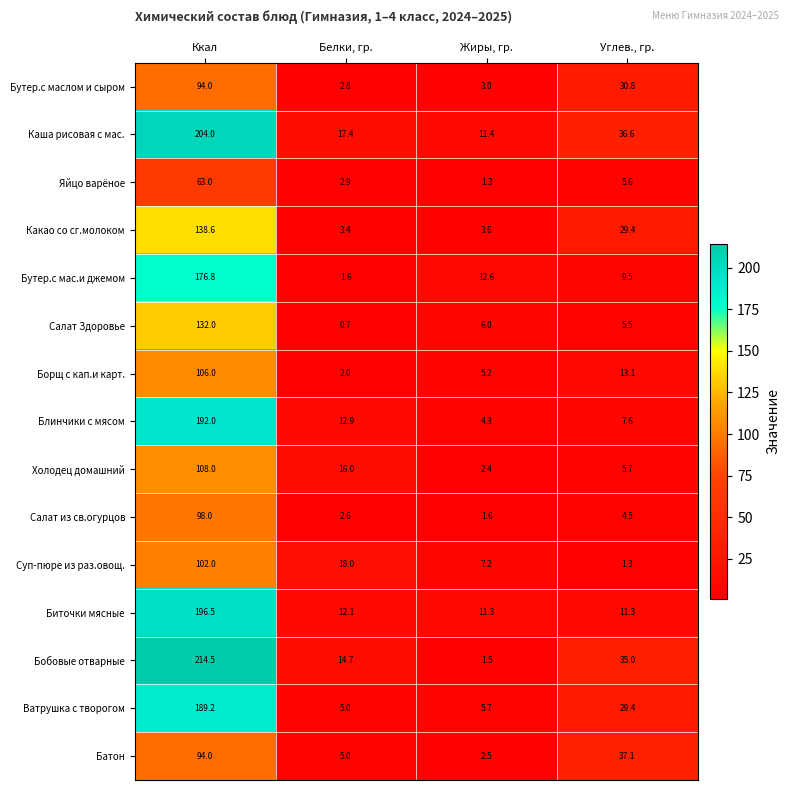

The value of Борщ с кап.и карт. at Белки, гр. is 2.7. True or false?

False